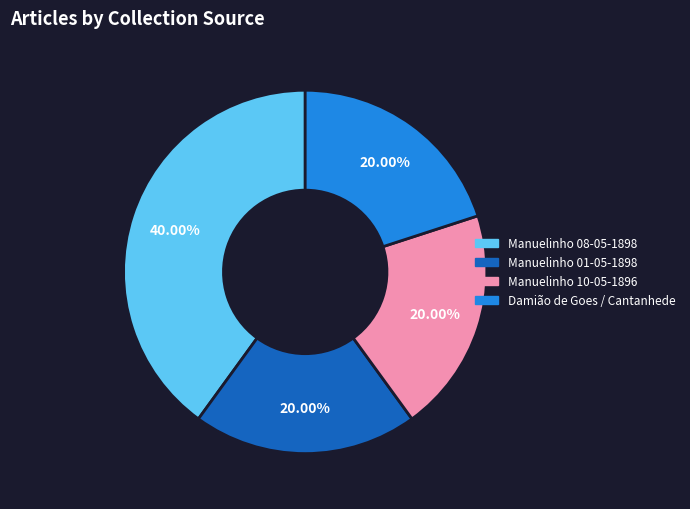

Is there a majority slice in this chart?

No